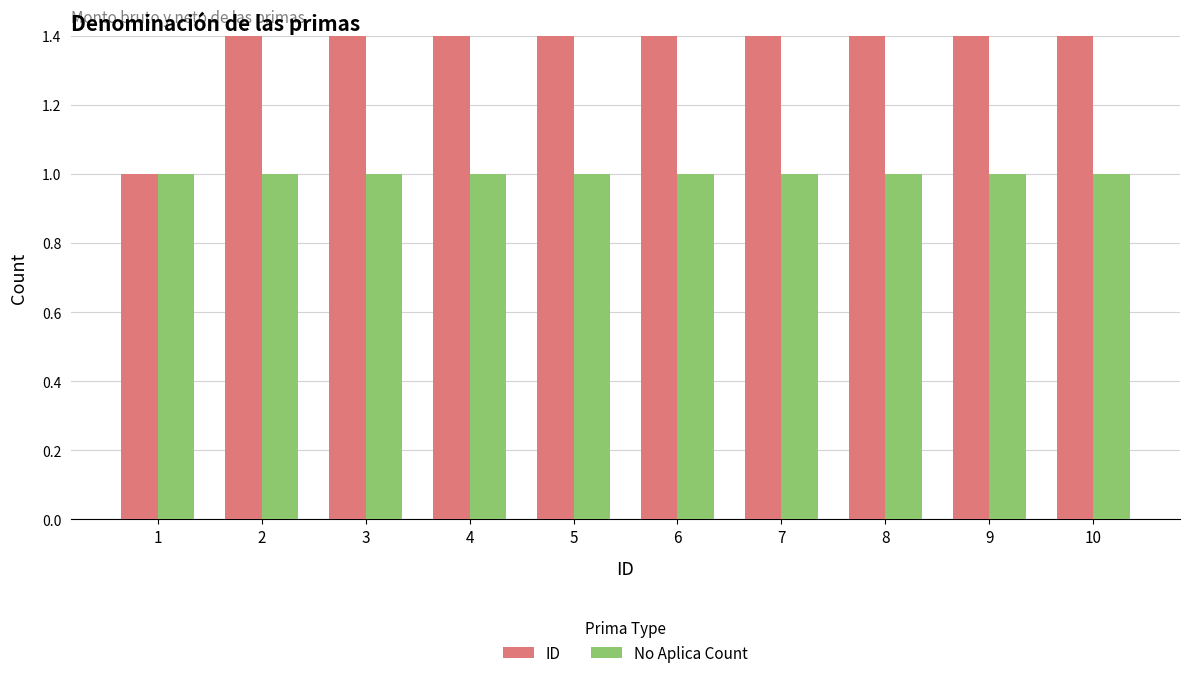

At how many categories does at least one series exceed 6?

4